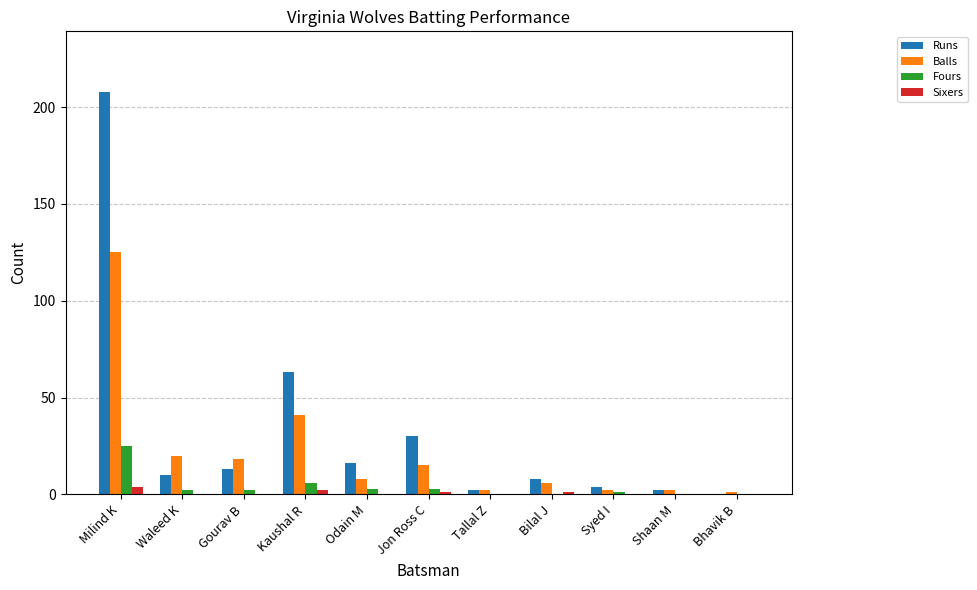

Which series changed the most between Odain M and Bilal J?

Runs